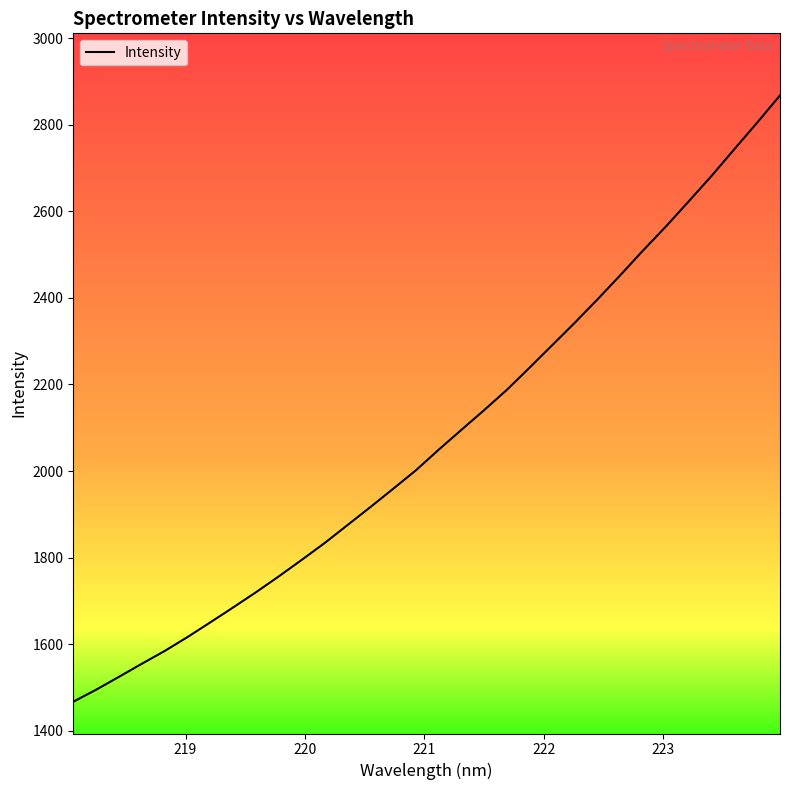

What is the maximum value shown in the chart?

2867.8